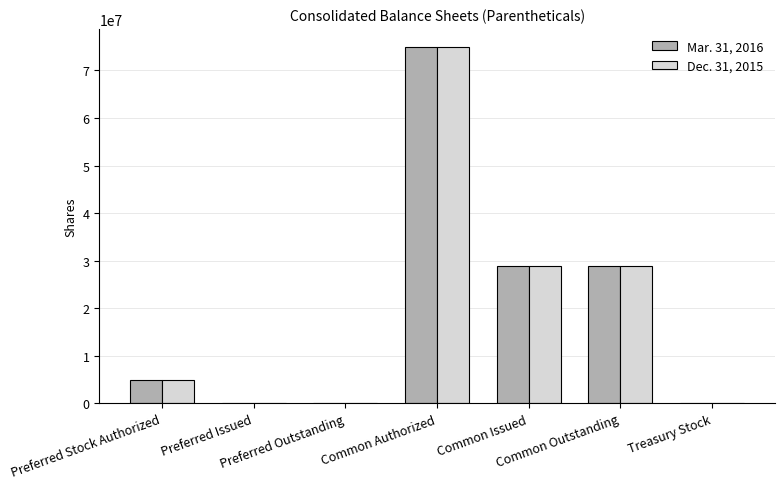

At which category is the sum across all series the highest?

Common Authorized